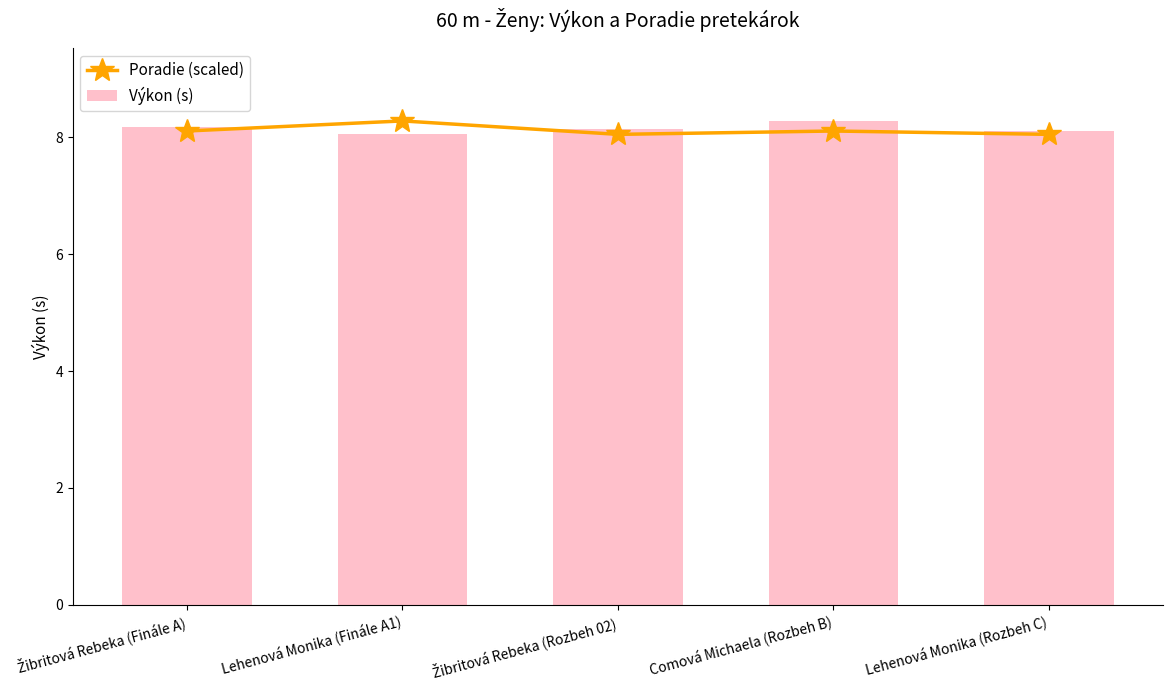

List the series in order of their peak value, lowest first.

Poradie (scaled), Výkon (s)